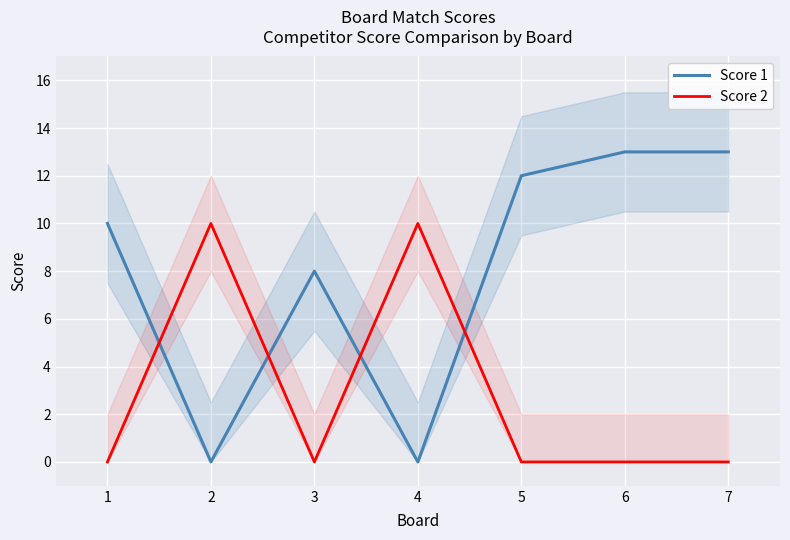

Is the value of Score 1 at 1 greater than the value of Score 2 at 5?

Yes